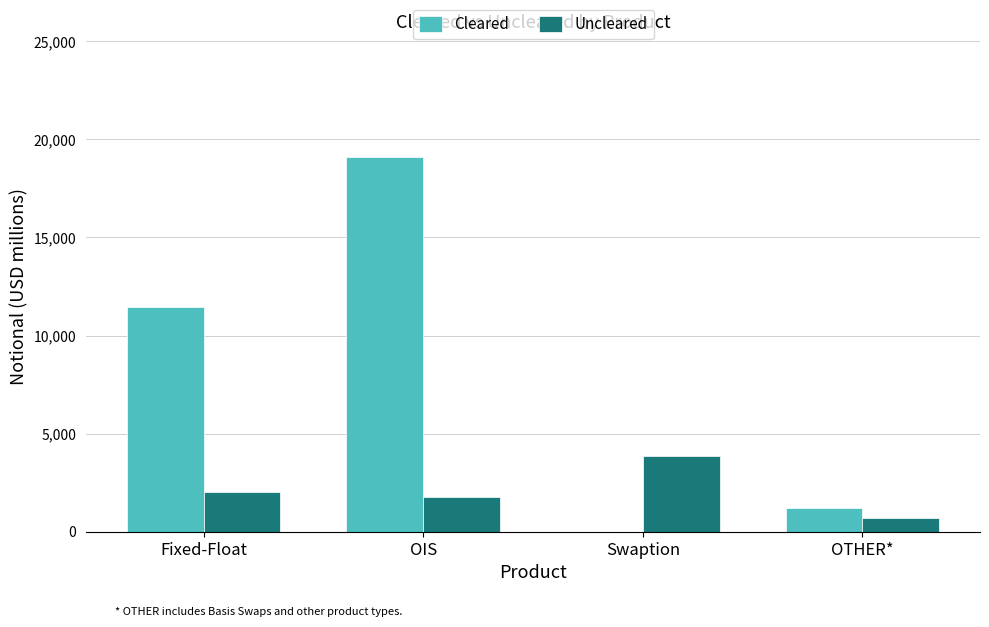

Reading left to right, extract all data points from this chart.

Cleared: Fixed-Float=11440	OIS=19112	Swaption=0	OTHER*=1194
Uncleared: Fixed-Float=2010	OIS=1790	Swaption=3883	OTHER*=719